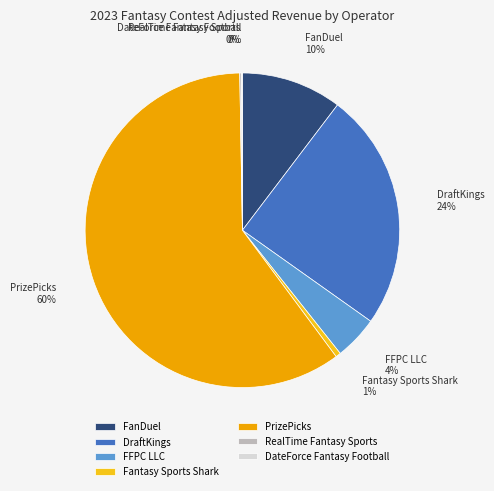

Between FFPC LLC and Fantasy Sports Shark, which is larger?

FFPC LLC